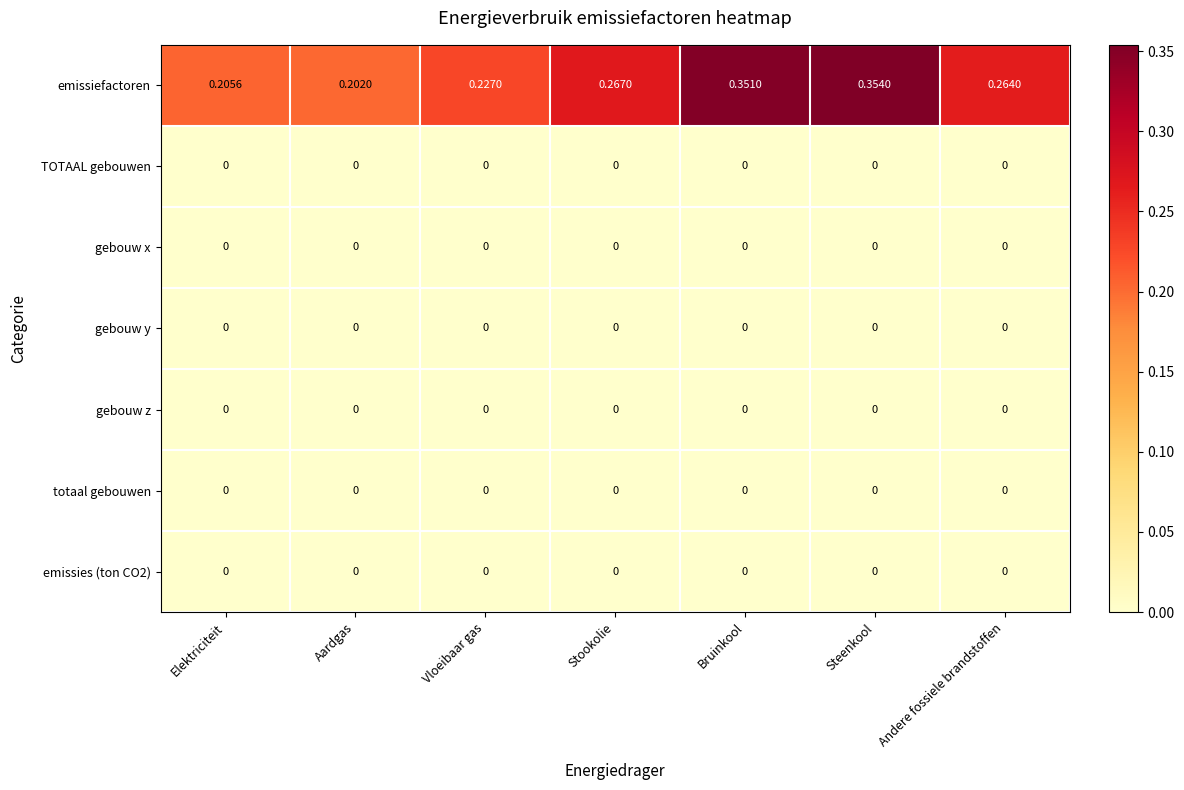

At which category is the sum across all series the highest?

Steenkool